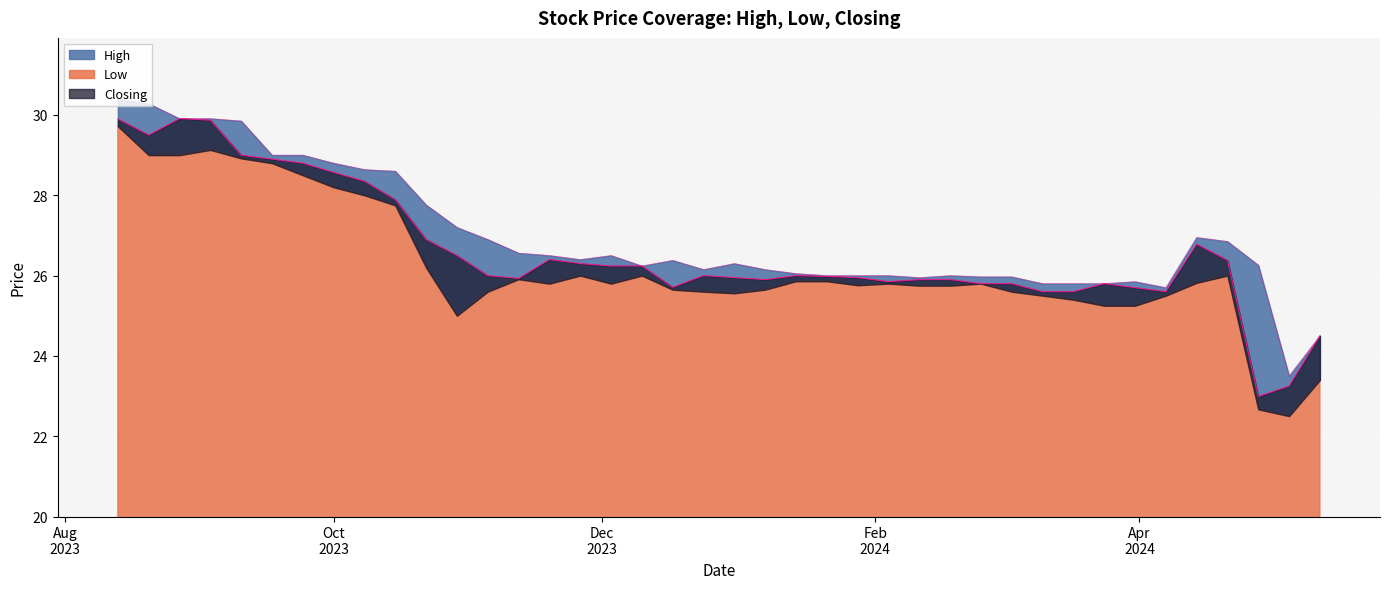

How many lines are shown in the chart?

3